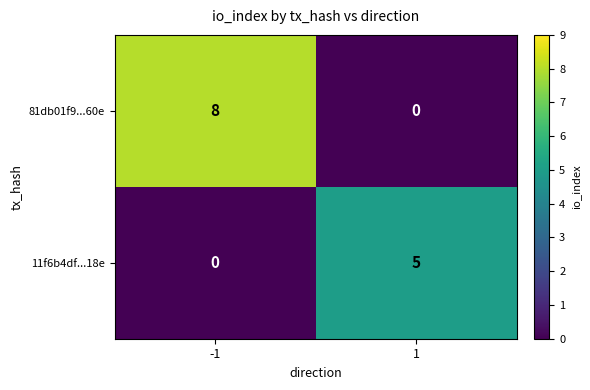

True or false: 81db01f9...60e has a value of 3 at -1.

False